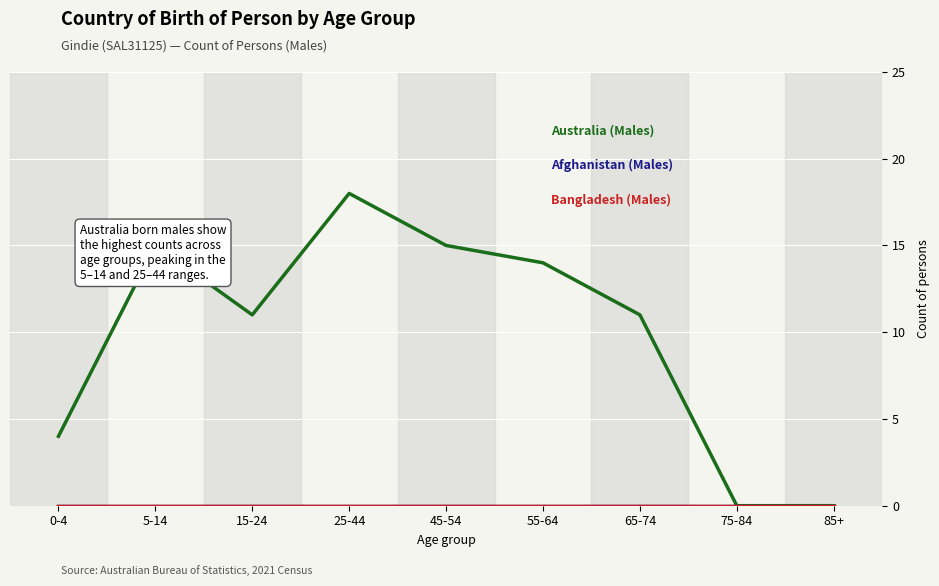

Is this an area chart (filled region under the line)?

No